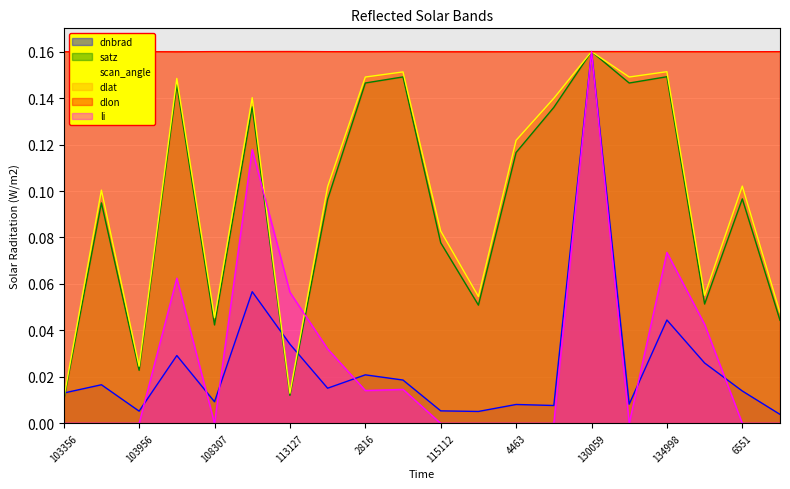

In li, how many points are lower than both neighbors (excluding endpoints)?

6